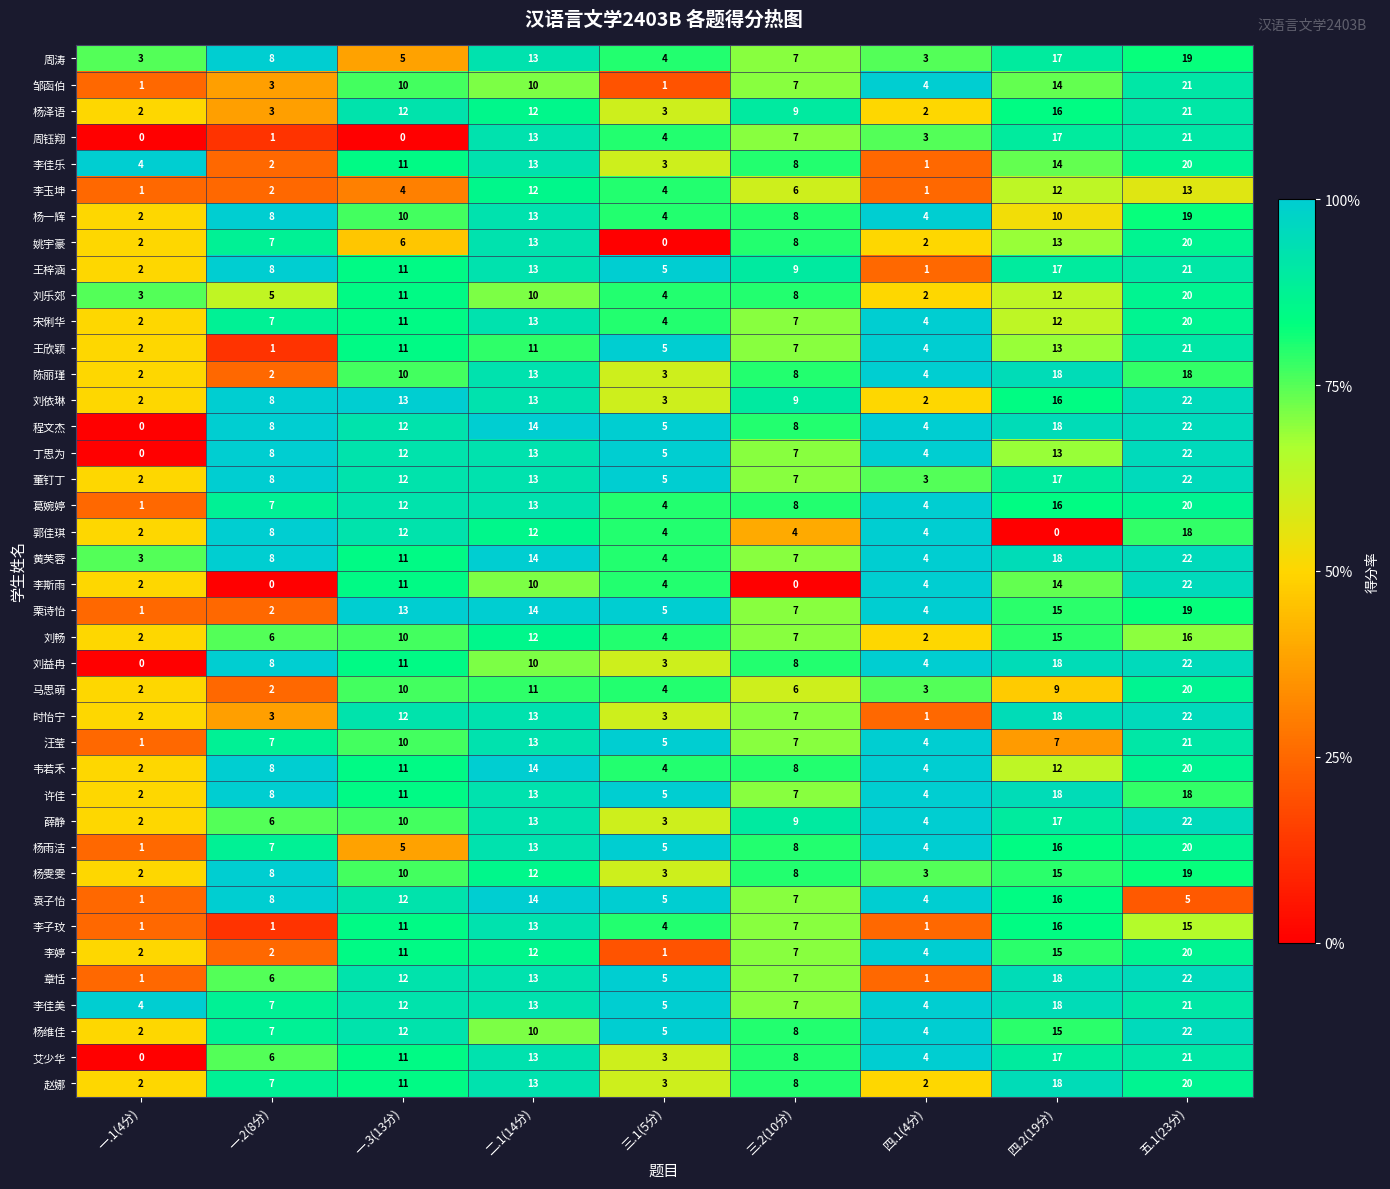

What is the difference between the maximum and minimum values in the 杨泽语 series?

19